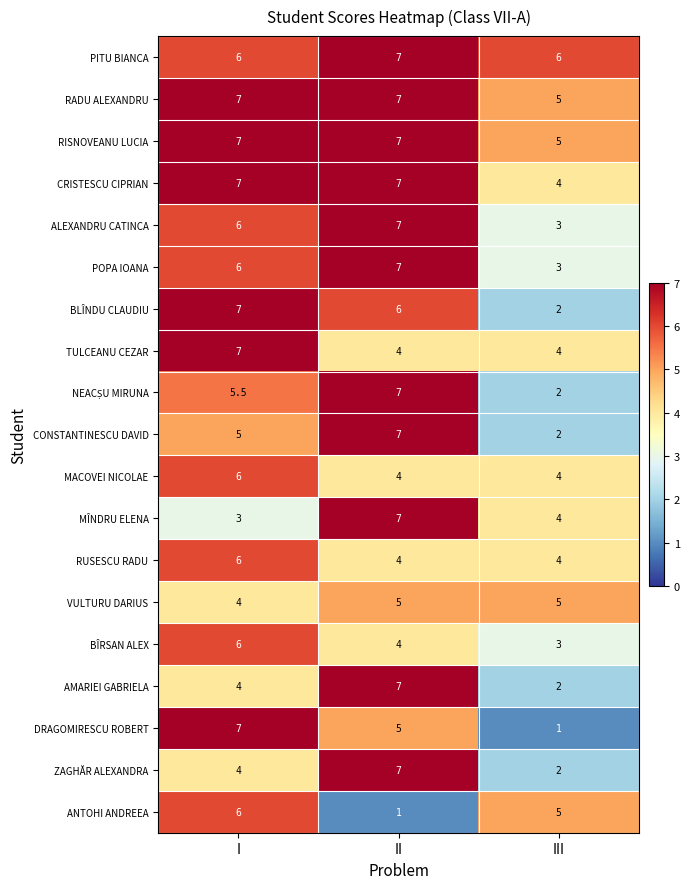

What is the difference between the second highest and minimum values in the DRAGOMIRESCU ROBERT series?

4.0